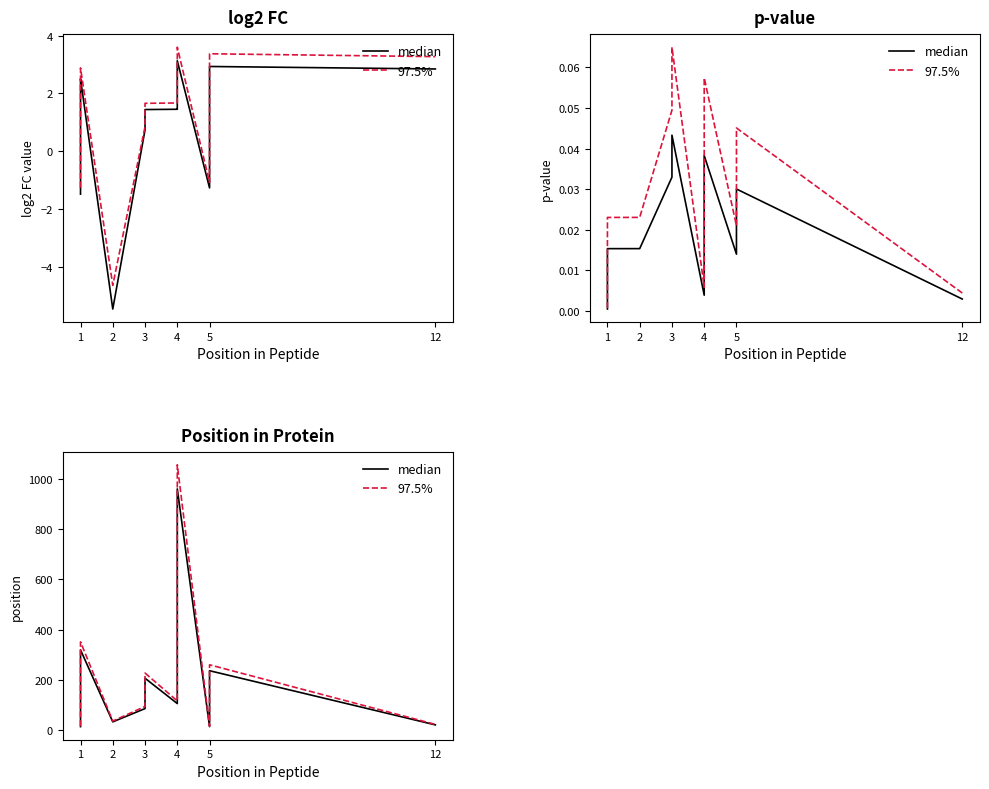

Is the value of 97.5% at 2 greater than the value of median at 4?

No